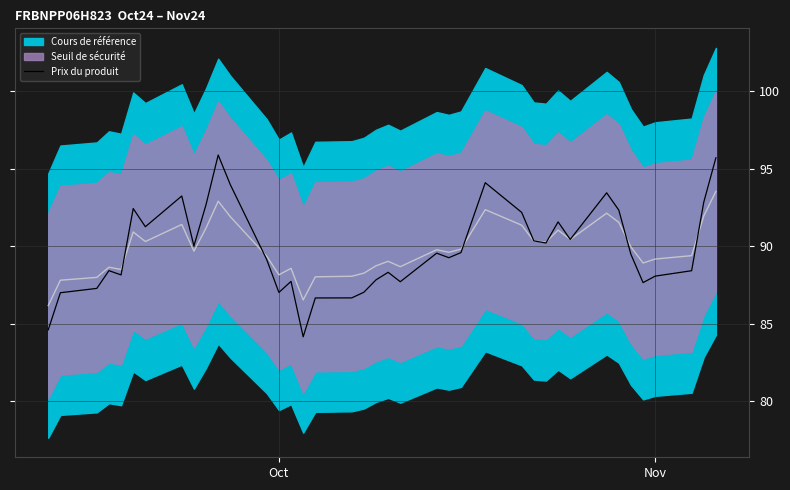

What is the maximum value for Prix du produit?

95.9